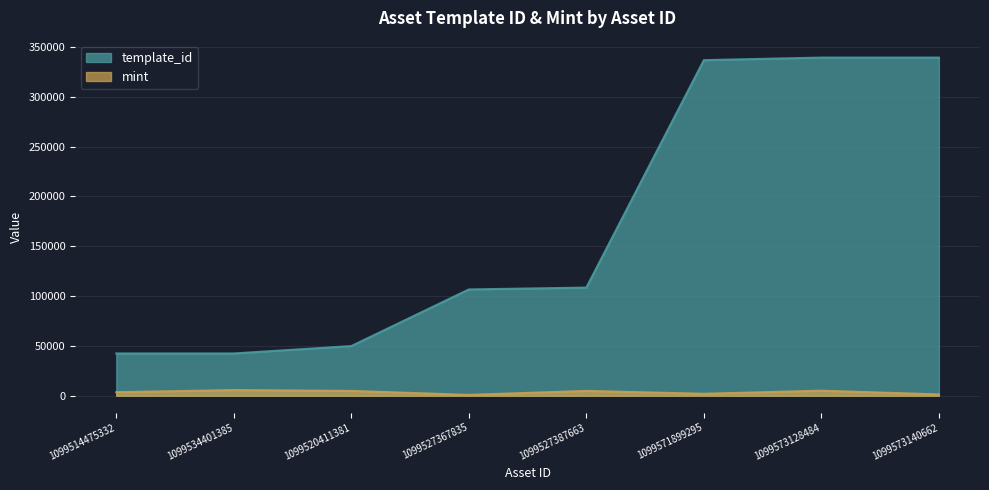

At which label does template_id reach its peak?

1099573140662